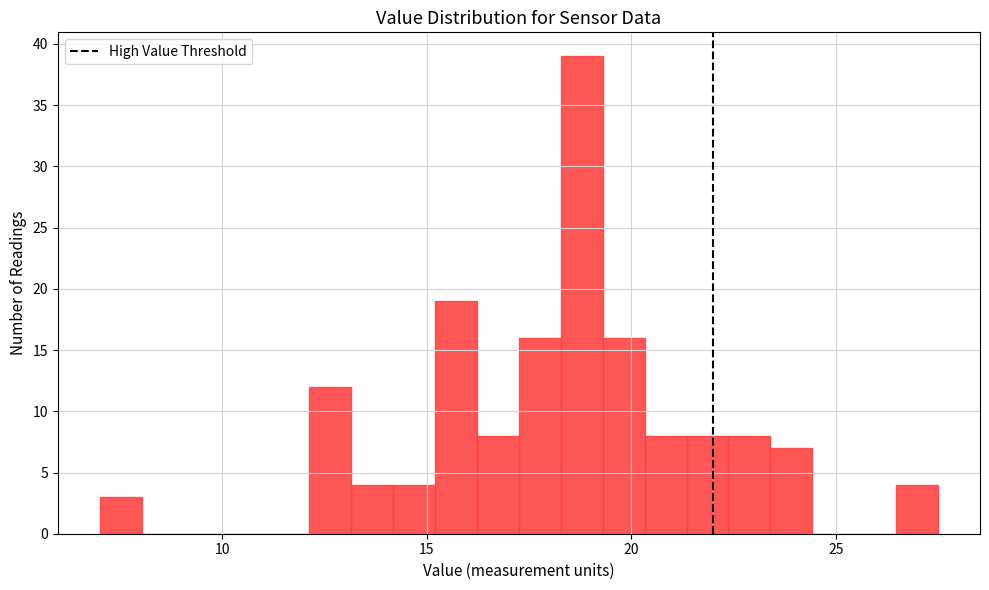

Read against the x-axis, roughly where is the centre of the tallest bar?

19.0